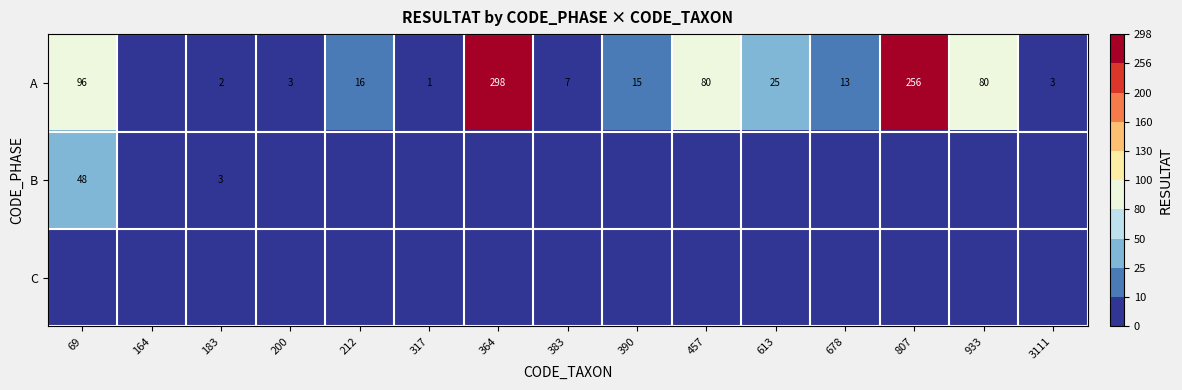

True or false: A has a value of 23 at 212.

False